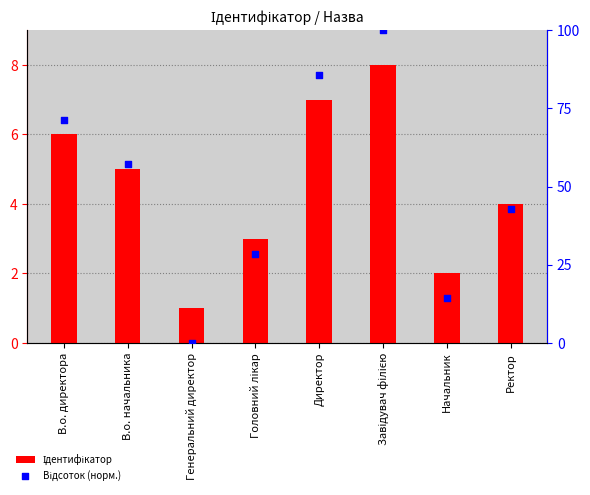

Is the value of Відсоток (норм.) at Начальник greater than the value of Ідентифікатор at Директор?

Yes